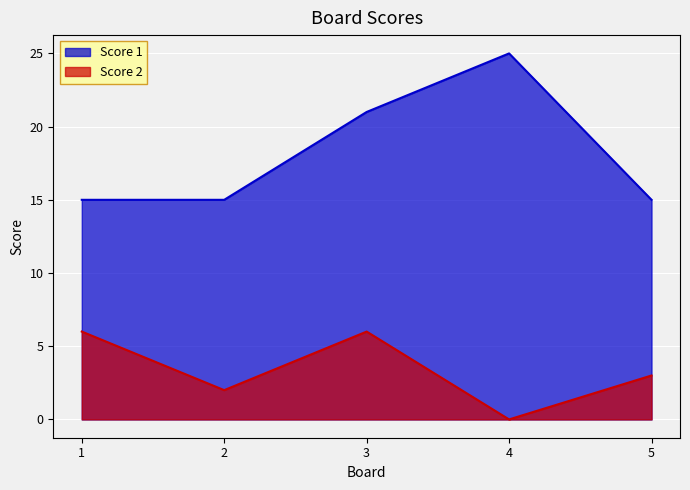

True or false: Score 1 has a value of 6 at 1.

False